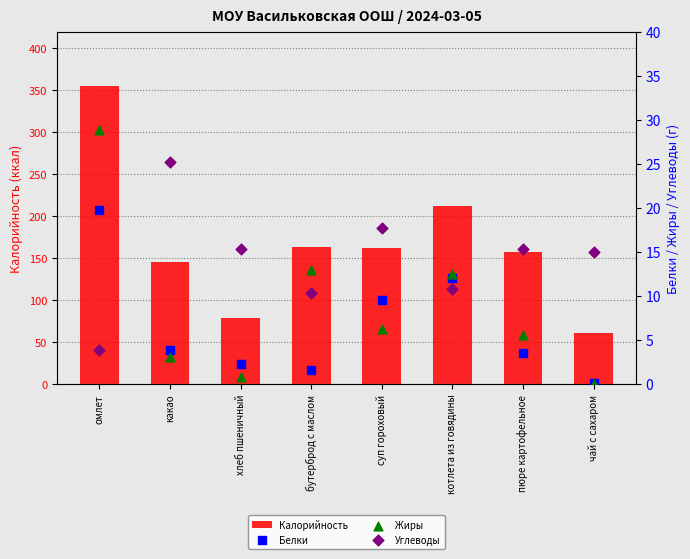

At which category is the sum across all series the highest?

омлет